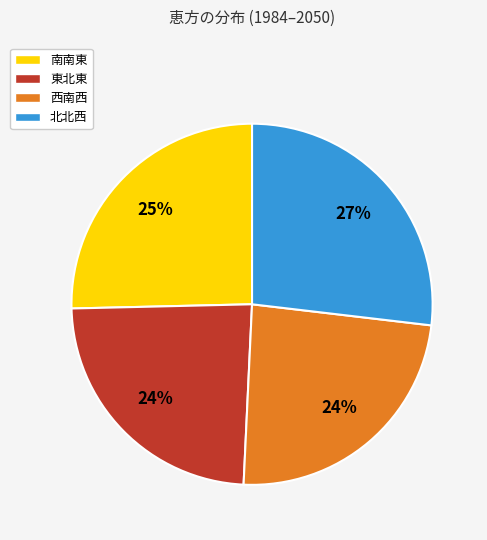

Which has a higher value, 南南東 or 北北西?

北北西